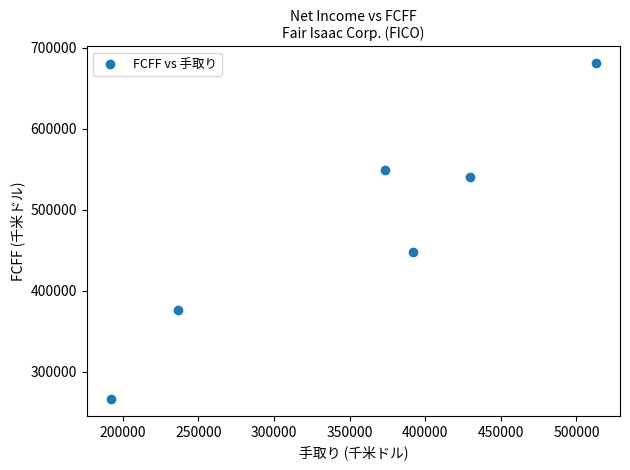

What is the range of X values (max minus min)?

320687